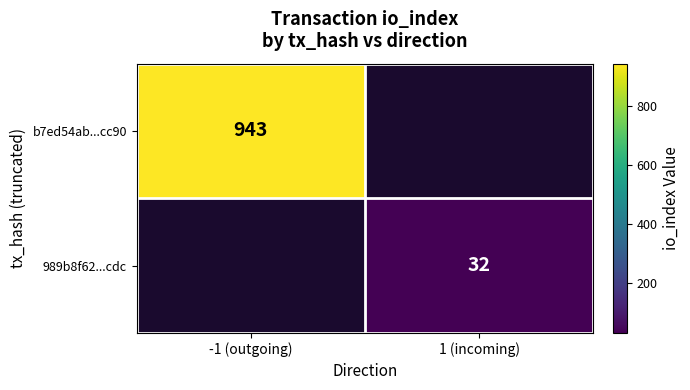

The value of b7ed54ab...cc90 at -1 (outgoing) is 943. True or false?

True